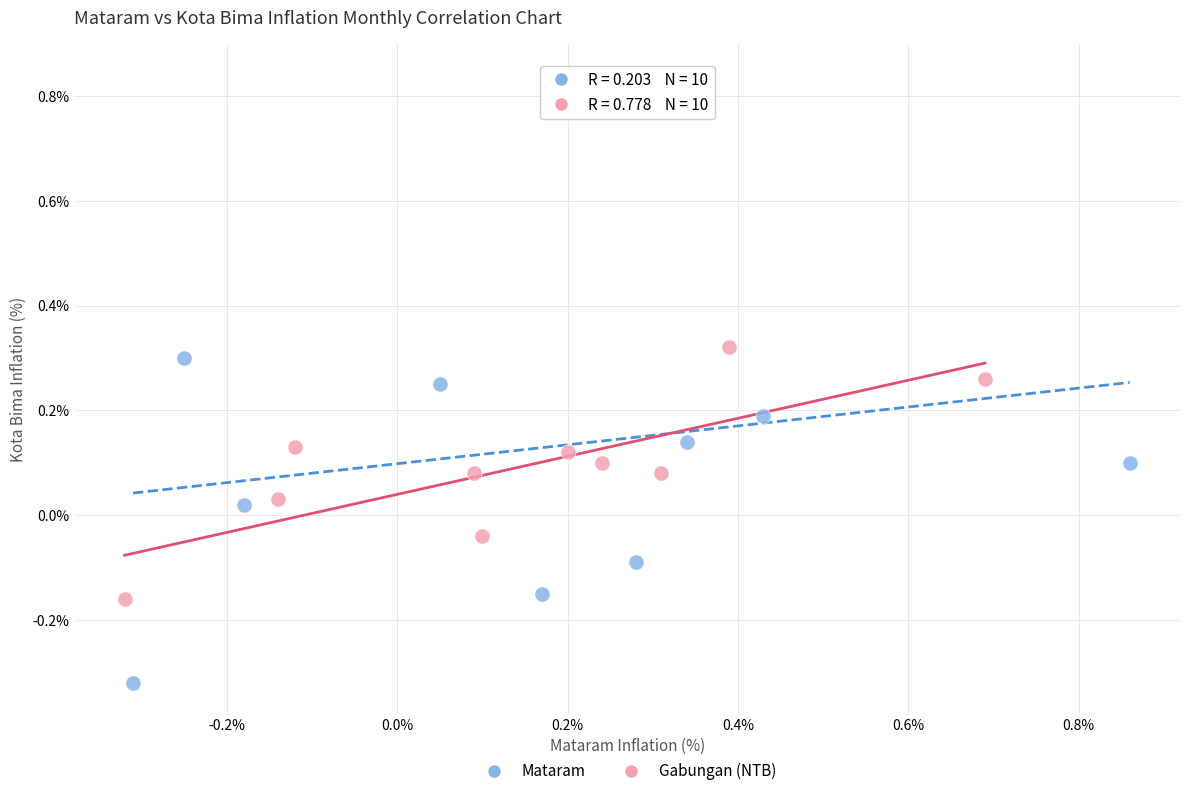

Which series has the widest spread of Y values?

Mataram